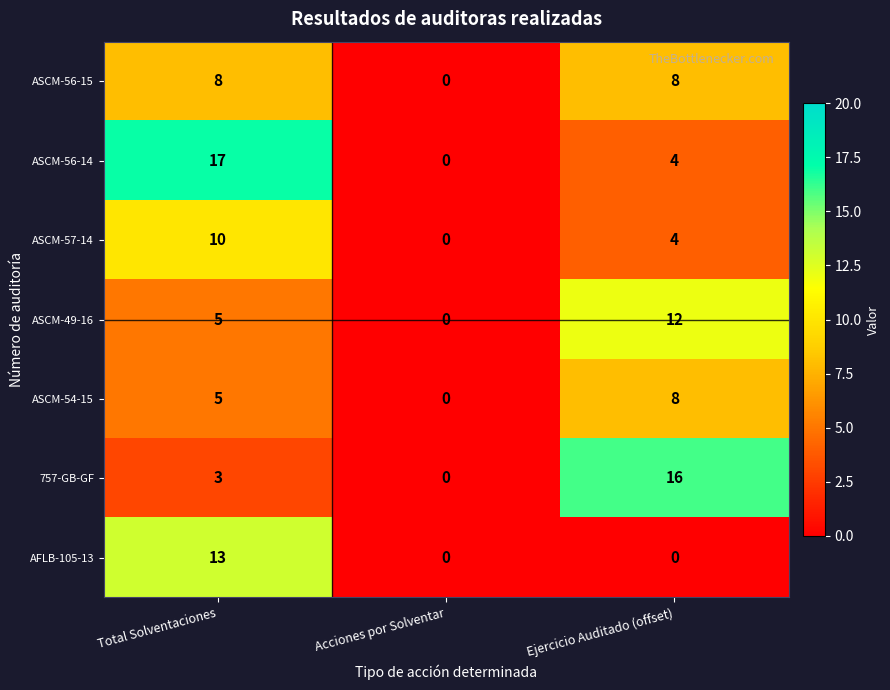

True or false: ASCM-57-14 has a value of 3 at Total Solventaciones.

False